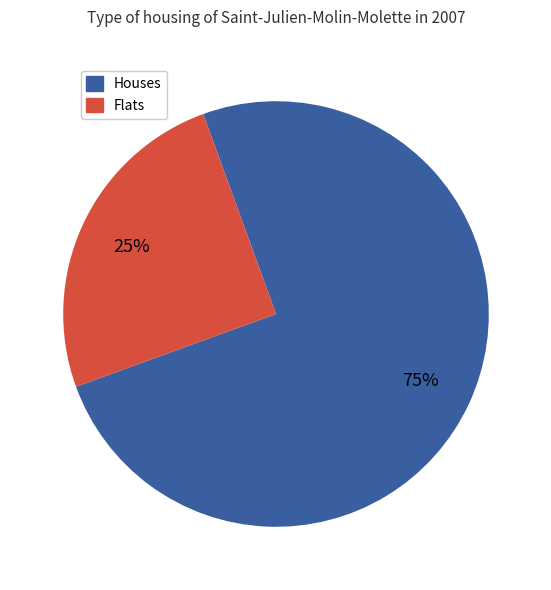

Is there a majority slice in this chart?

Yes